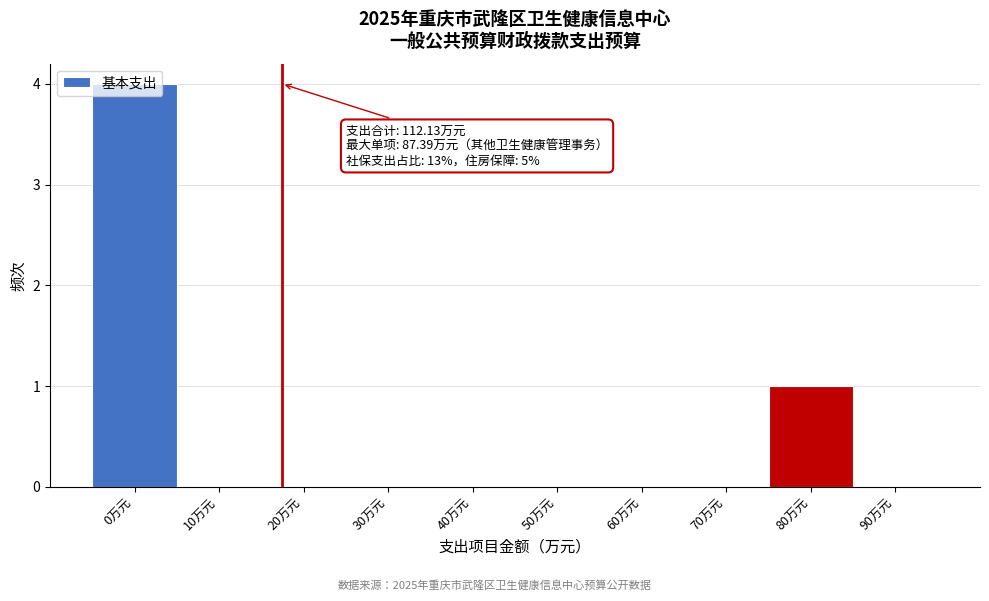

Which label corresponds to the largest value in the chart?

0万元